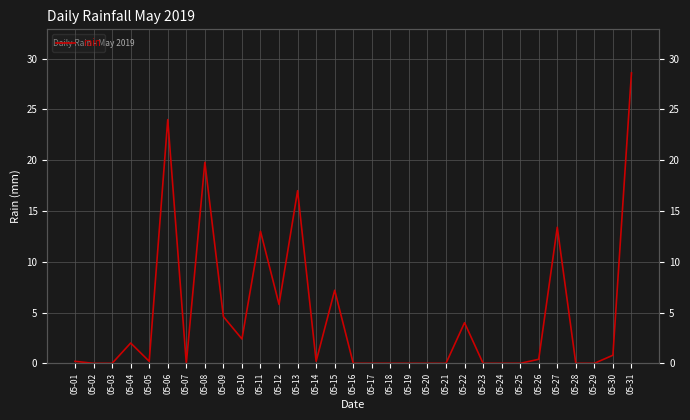

What is the change in value from 05-07 to 05-10?

+2.4